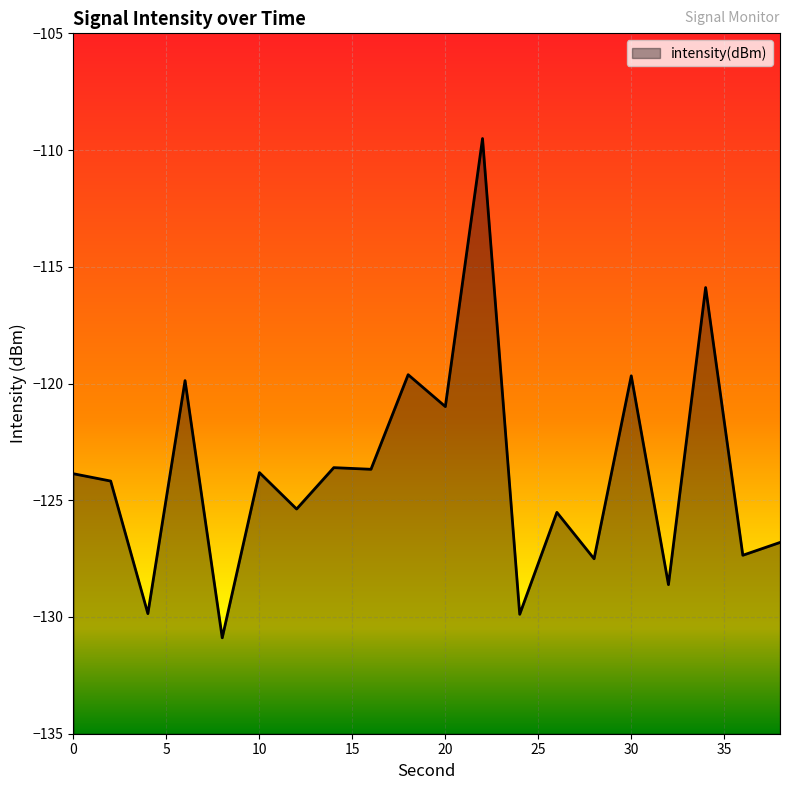

Reading left to right, what are all the values shown in this chart?

0=-123.9	2=-124.2	4=-129.9	6=-119.9	8=-130.9	10=-123.8	12=-125.4	14=-123.6	16=-123.7	18=-119.6	20=-121.0	22=-109.5	24=-129.9	26=-125.5	28=-127.5	30=-119.7	32=-128.6	34=-115.9	36=-127.4	38=-126.8